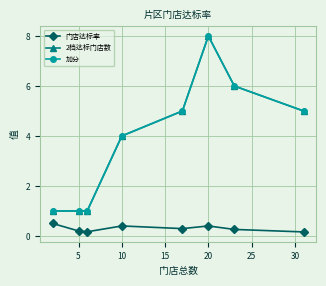

Does the chart have visible grid lines?

Yes